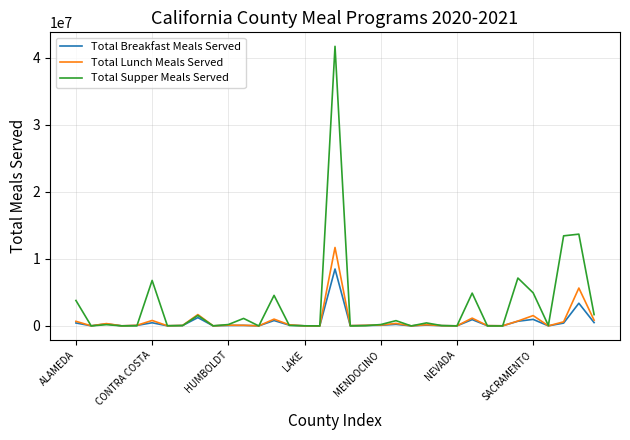

What is the maximum value for Total Lunch Meals Served?

11698666